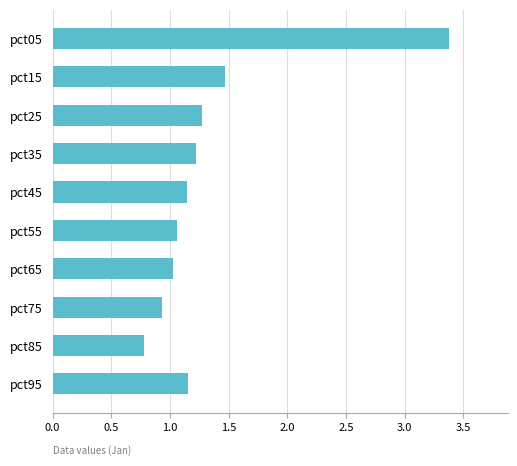

Is it true that the value at pct95 is 1.2?

True